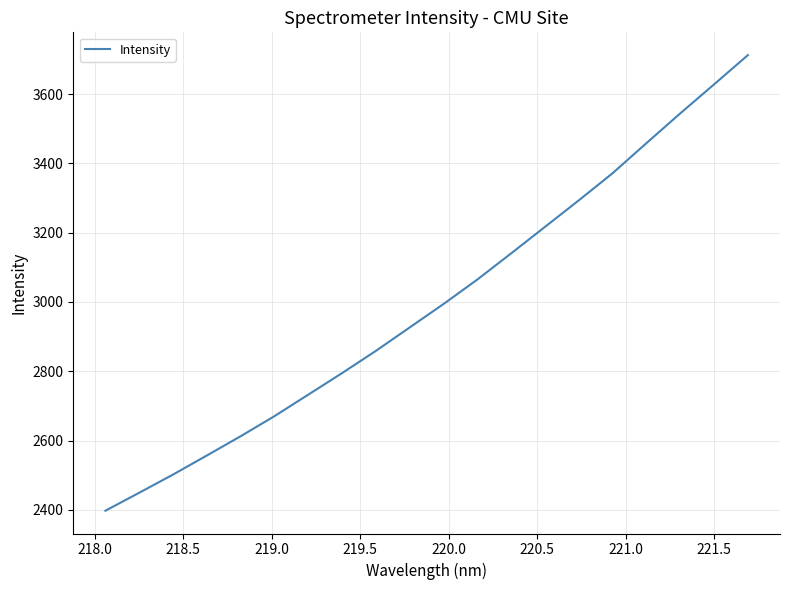

What is the difference between the maximum and minimum values?

1315.1